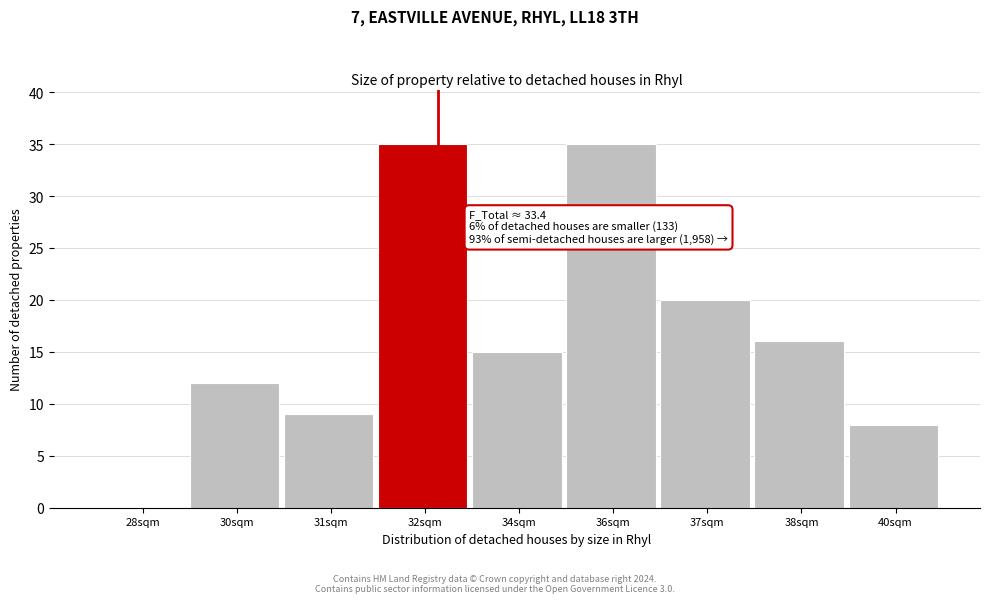

Reading left to right, transcribe all the data shown in this chart.

28sqm=0	30sqm=12	31sqm=9	32sqm=35	34sqm=15	36sqm=35	37sqm=20	38sqm=16	40sqm=8